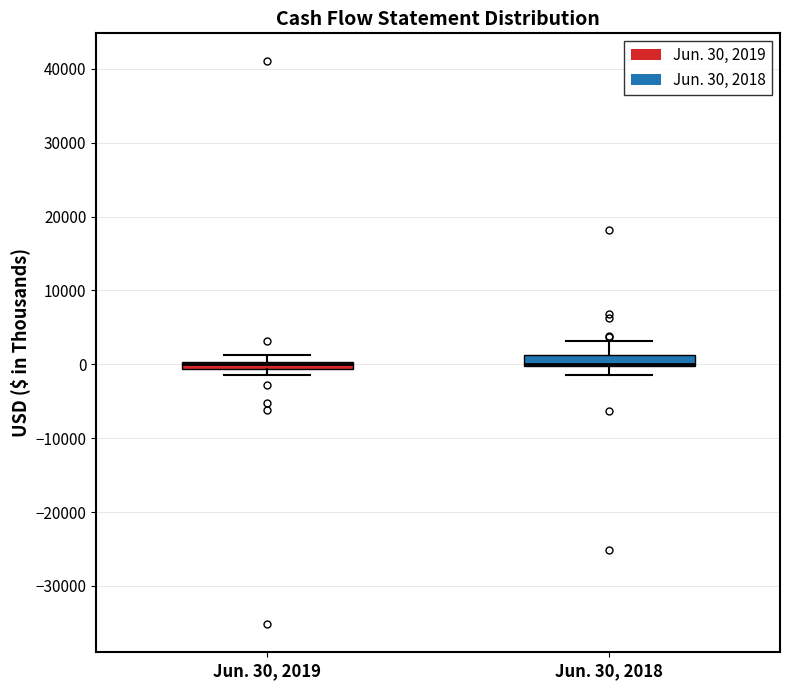

Where does the upper whisker of the box for Jun. 30, 2019 end on the y-axis? The values are not printed on the chart, so give them approximately, as read against the axis.

1000